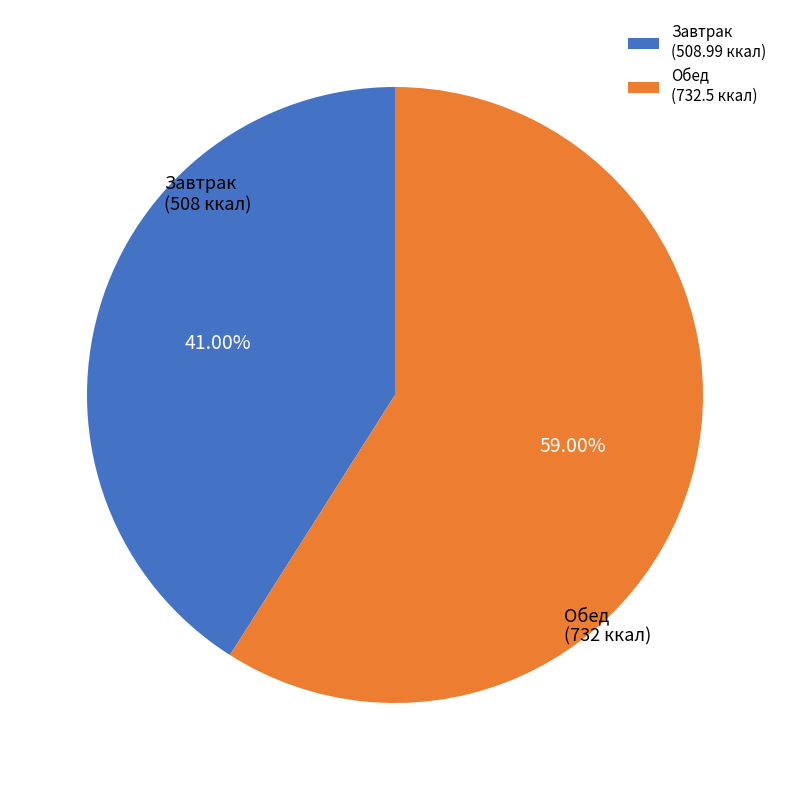

How many segments does this pie chart have?

2